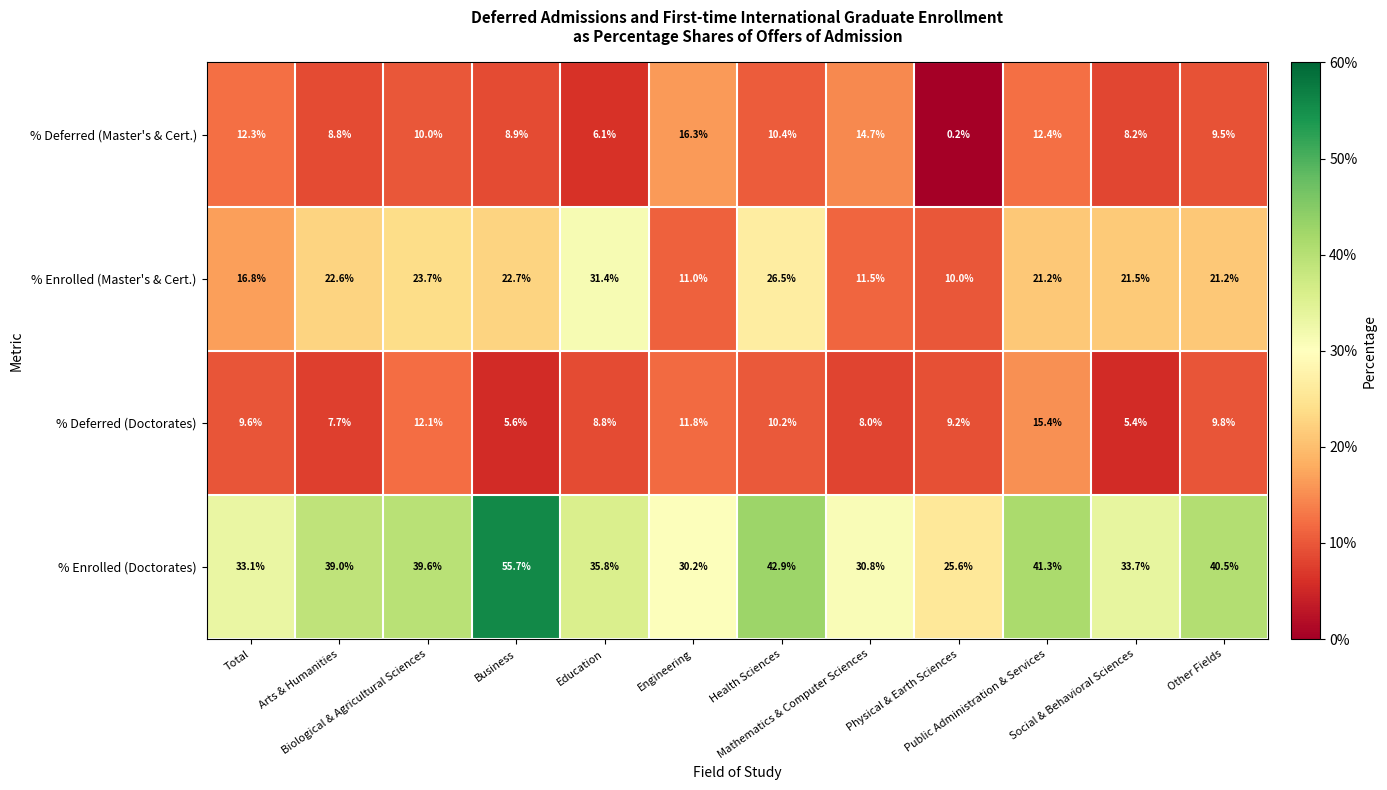

What is the minimum value for % Enrolled (Doctorates)?

25.6